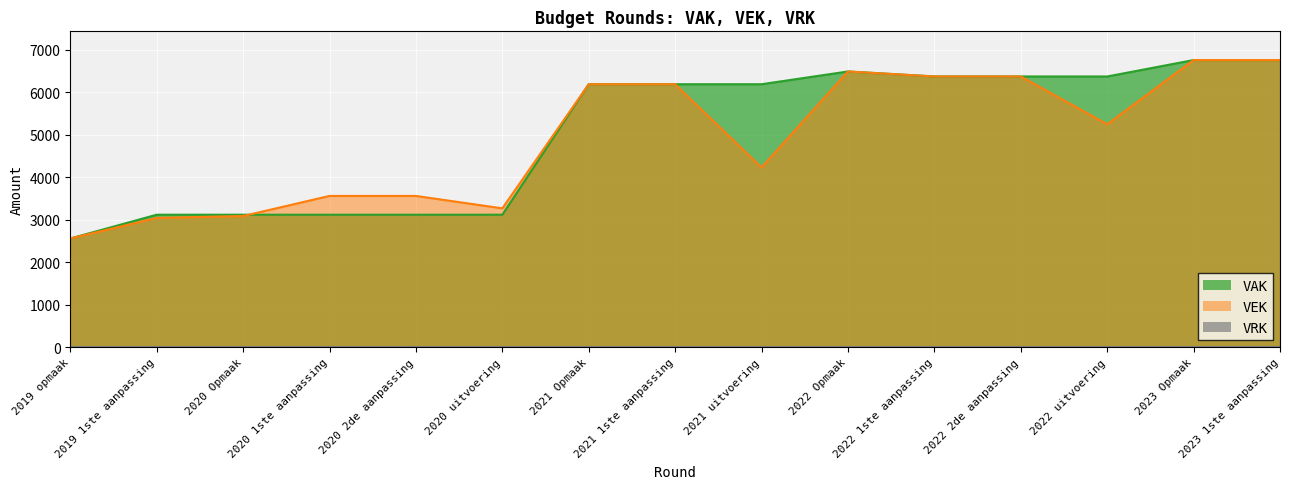

True or false: VEK has a value of 1382 at 2019 opmaak.

False